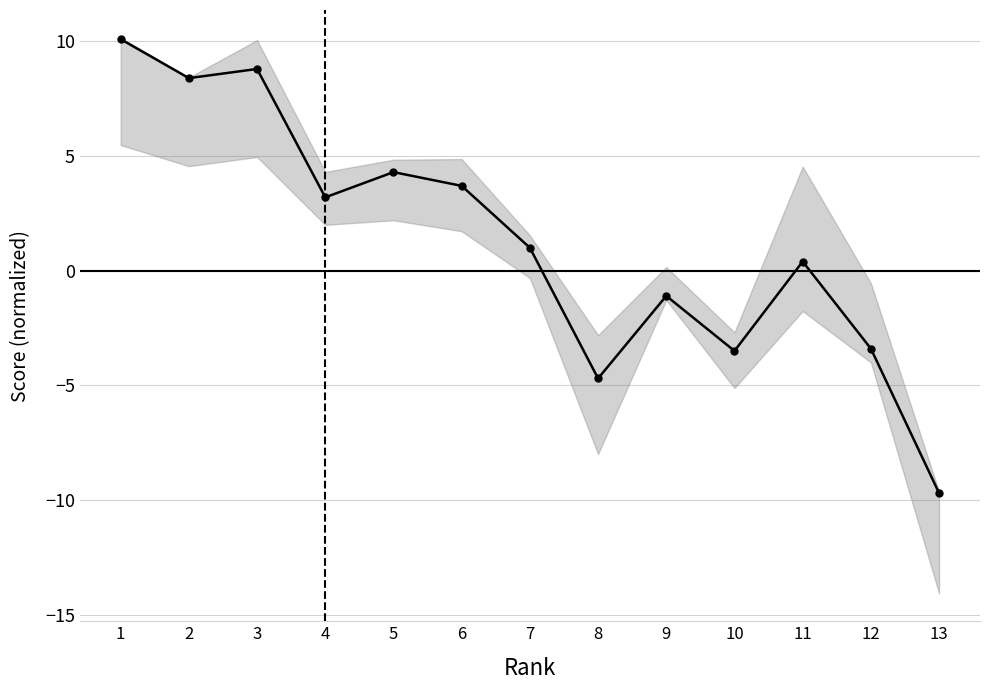

Rank the categories by value from lowest to highest.

13, 8, 10, 12, 9, 11, 7, 4, 6, 5, 2, 3, 1